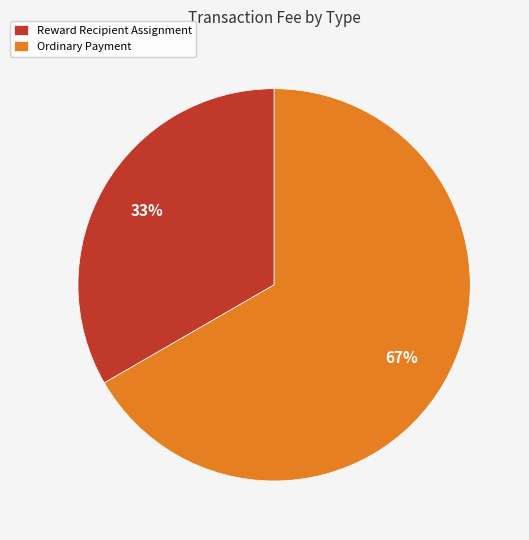

Which has a higher value, Ordinary Payment or Reward Recipient Assignment?

Ordinary Payment